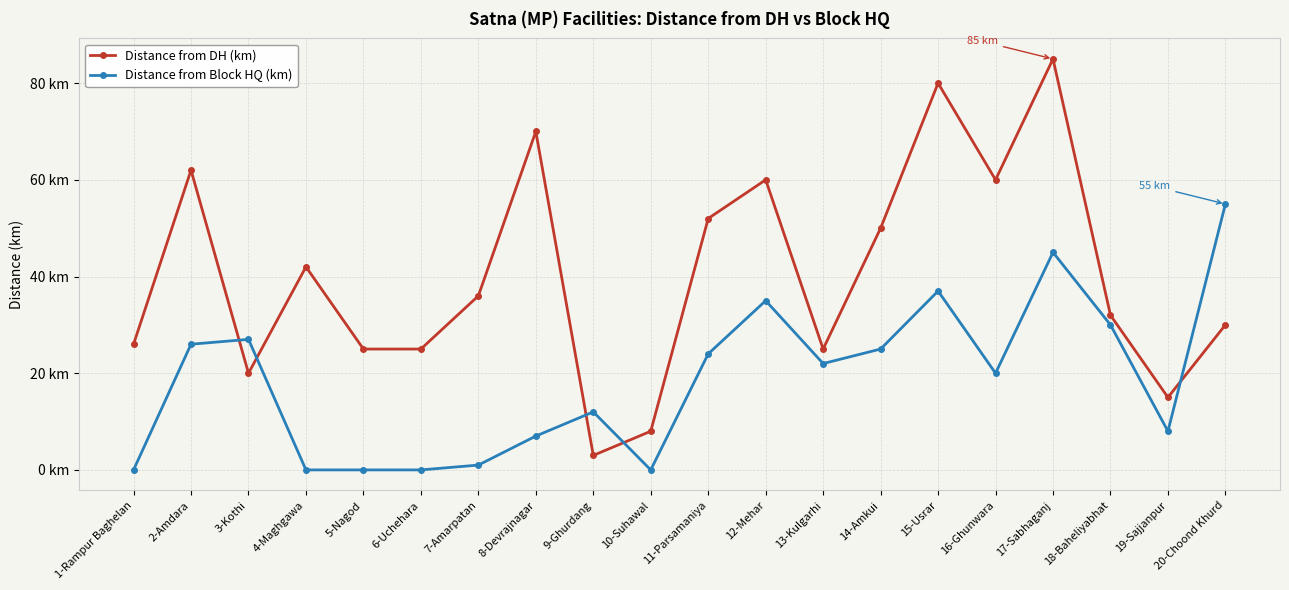

Does the chart have visible grid lines?

Yes